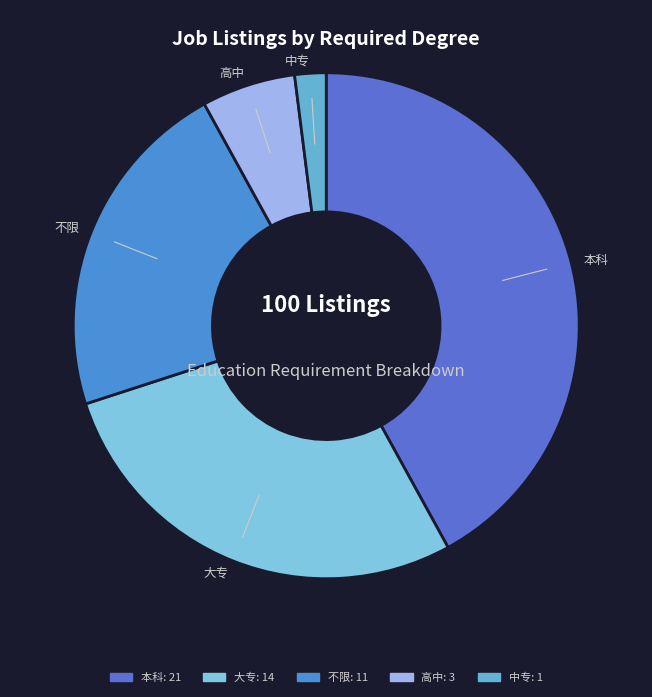

Combined, do 高中 and 大专 account for over 50%?

No